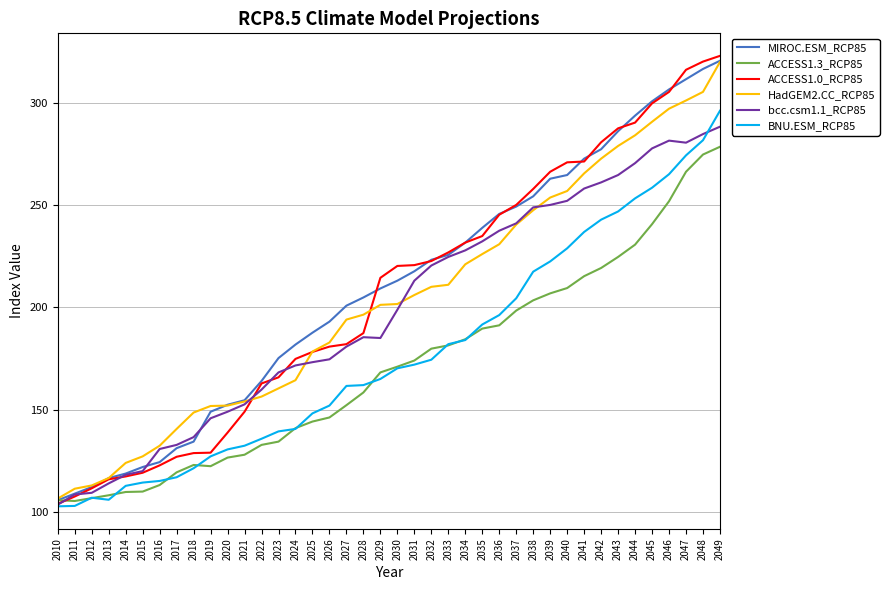

In bcc.csm1.1_RCP85, how many points are higher than both neighbors (excluding endpoints)?

2